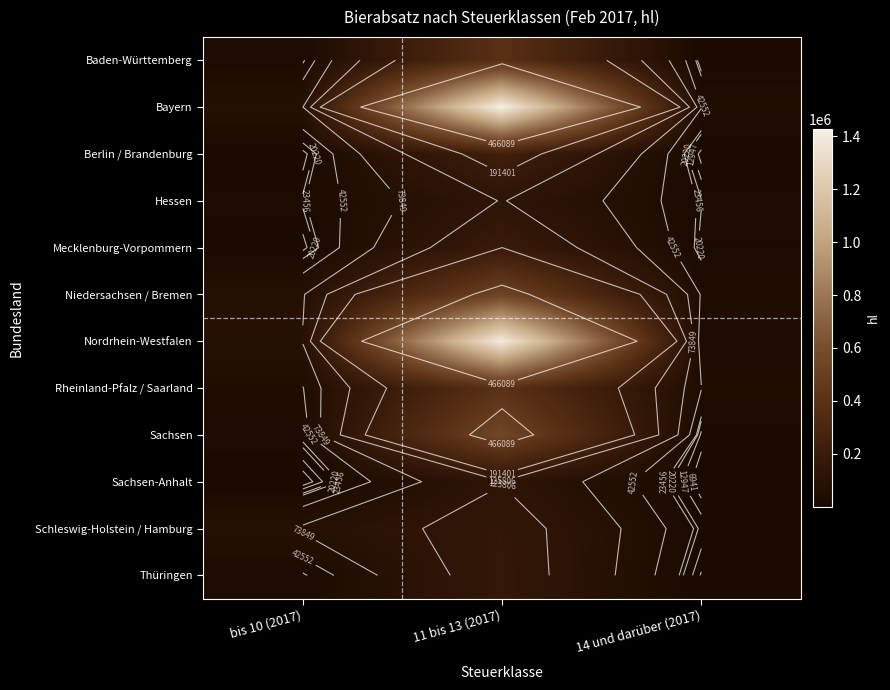

At how many categories does at least one series exceed 1331017?

1